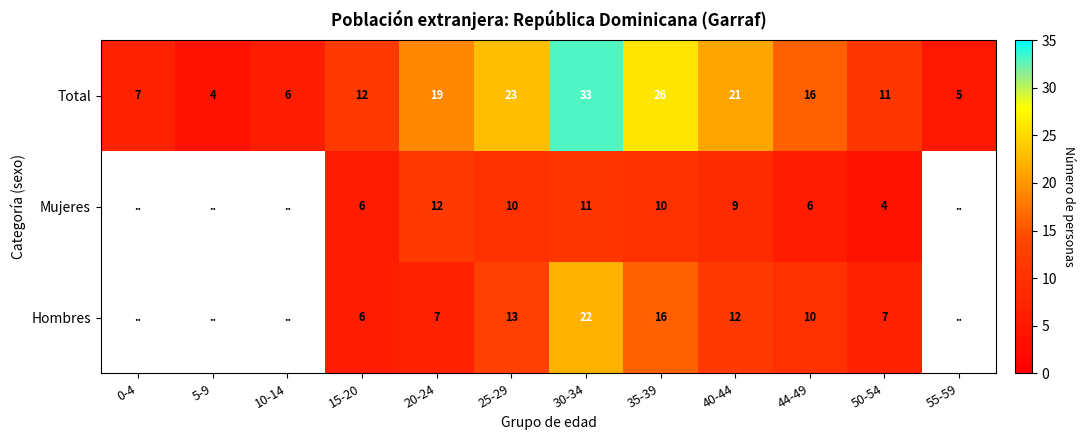

What is the difference between the maximum and second lowest values in the Total series?

28